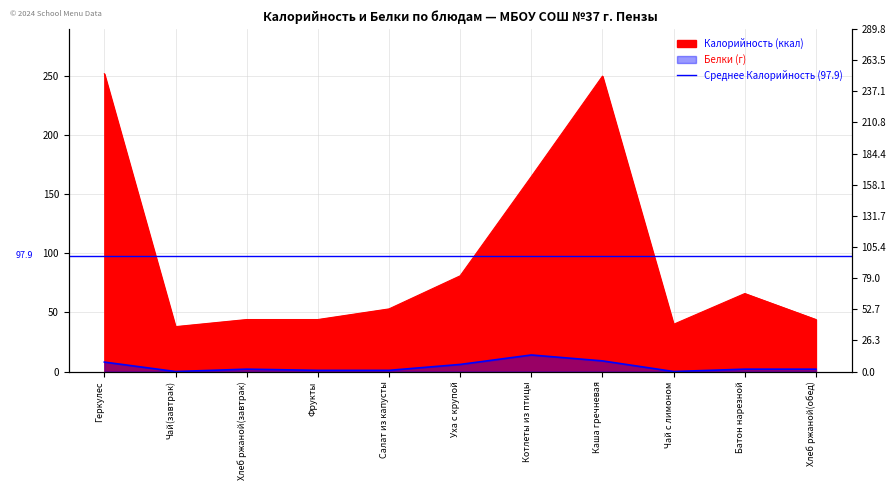

Which series has the largest total across all categories?

Калорийность